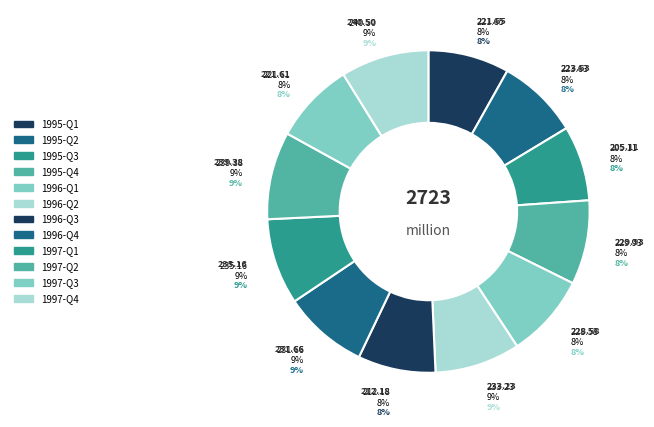

Do 1995-Q4 and 1995-Q1 together represent more than half of the pie?

No